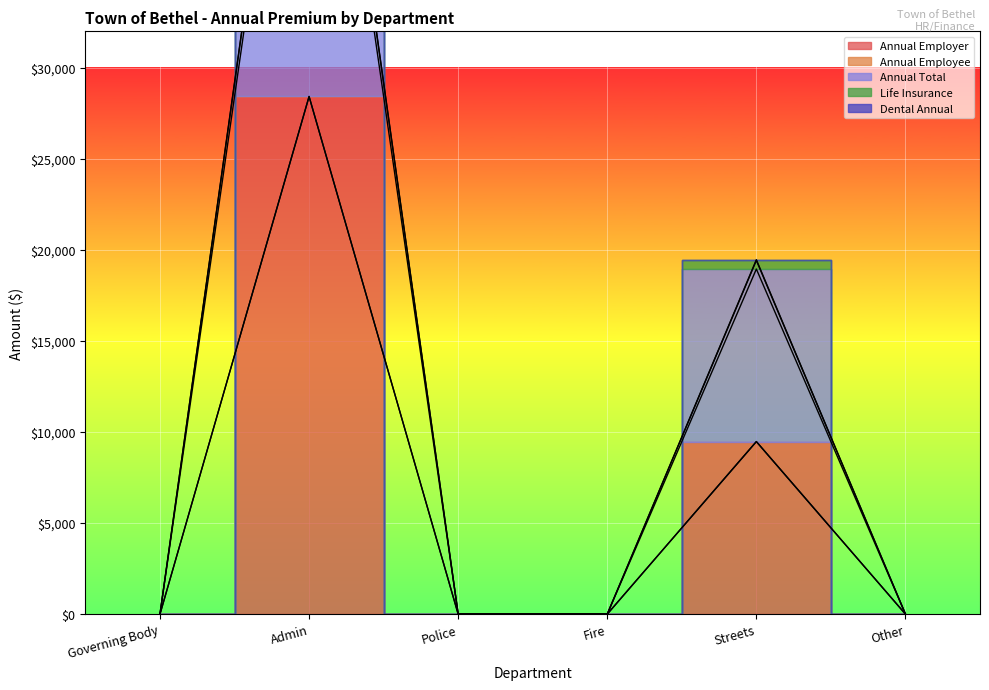

What is the highest value of the Dental Annual series?

58266